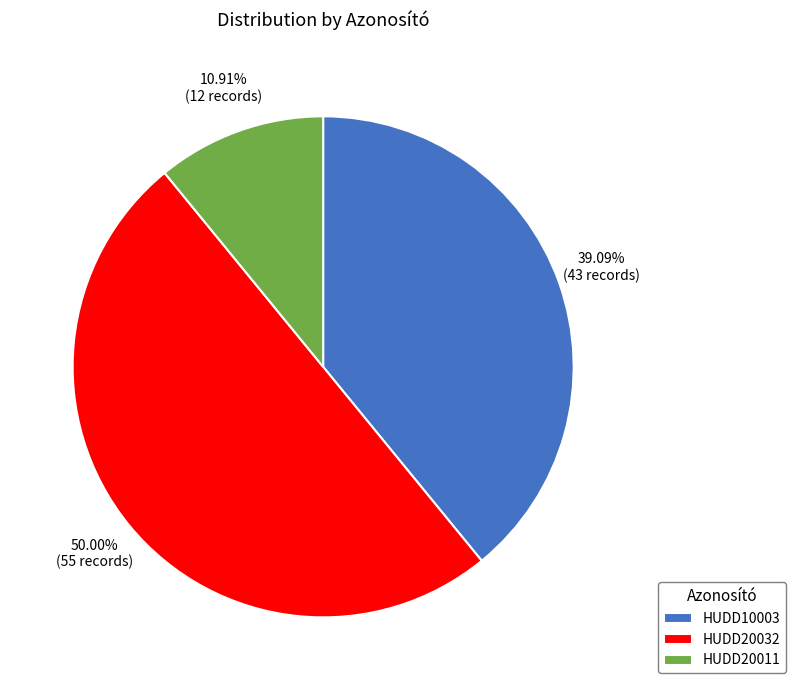

Which has a higher value, HUDD20032 or HUDD10003?

HUDD20032